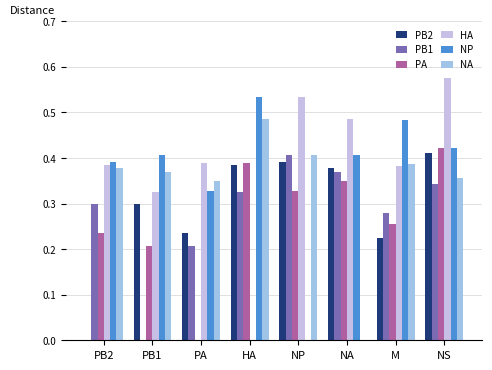

Count the number of categories in the chart.

8